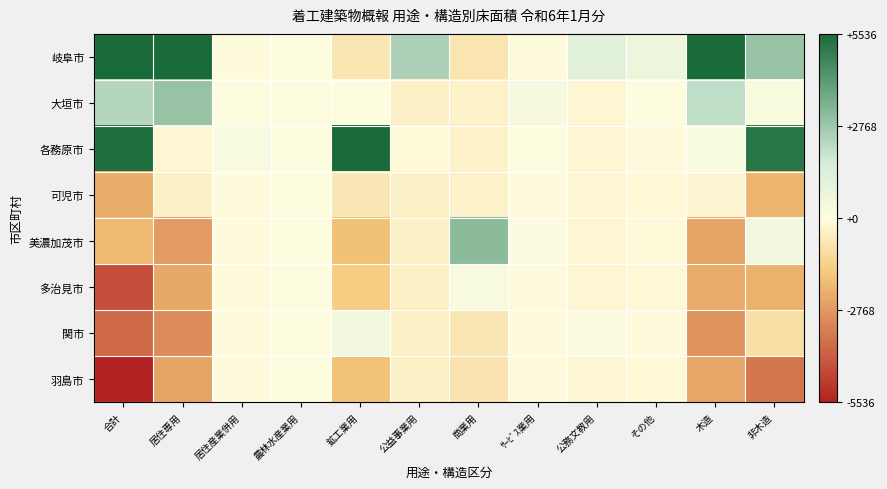

Reading right to left, what are all the values shown in this chart?

岐阜市: 非木造=2876.1	木造=8087.2	その他=651.0	公務文教用=1129.8	ｻｰﾋﾞｽ業用=-86.2	商業用=-750.6	公益事業用=2473.8	鉱工業用=-728.5	農林水産業用=-8.2	居住産業併用=-49.8	居住専用=8332.2	合計=10963.4
大垣市: 非木造=205.1	木造=2104.2	その他=2.0	公務文教用=-204.2	ｻｰﾋﾞｽ業用=325.8	商業用=-352.6	公益事業用=-396.2	鉱工業用=-20.5	農林水産業用=-8.2	居住産業併用=54.2	居住専用=2909.2	合計=2309.4
各務原市: 非木造=5192.1	木造=188.2	その他=-67.0	公務文教用=-204.2	ｻｰﾋﾞｽ業用=-3.2	商業用=-369.6	公益事業用=-96.2	鉱工業用=6064.5	農林水産業用=-8.2	居住産業併用=244.2	居住専用=-179.8	合計=5380.4
可児市: 非木造=-2093.9	木造=-220.8	その他=-134.0	公務文教用=-204.2	ｻｰﾋﾞｽ業用=-86.2	商業用=-384.6	公益事業用=-396.2	鉱工業用=-652.5	農林水産業用=-8.2	居住産業併用=-49.8	居住専用=-398.8	合計=-2314.6
美濃加茂市: 非木造=478.1	木造=-2494.8	その他=-108.0	公務文教用=-204.2	ｻｰﾋﾞｽ業用=108.8	商業用=3131.4	公益事業用=-396.2	鉱工業用=-1857.5	農林水産業用=57.8	居住産業併用=-49.8	居住専用=-2698.8	合計=-2016.6
多治見市: 非木造=-2163.9	木造=-2315.8	その他=-134.0	公務文教用=-204.2	ｻｰﾋﾞｽ業用=-86.2	商業用=268.4	公益事業用=-396.2	鉱工業用=-1482.5	農林水産業用=-8.2	居住産業併用=-49.8	居住専用=-2386.8	合計=-4479.6
関市: 非木造=-941.9	木造=-2896.8	その他=-76.0	公務文教用=95.8	ｻｰﾋﾞｽ業用=-86.2	商業用=-728.6	公益事業用=-396.2	鉱工業用=477.5	農林水産業用=-8.2	居住産業併用=-49.8	居住専用=-3066.8	合計=-3838.6
羽島市: 非木造=-3551.9	木造=-2451.8	その他=-134.0	公務文教用=-204.2	ｻｰﾋﾞｽ業用=-86.2	商業用=-813.6	公益事業用=-396.2	鉱工業用=-1800.5	農林水産業用=-8.2	居住産業併用=-49.8	居住専用=-2510.8	合計=-6003.6